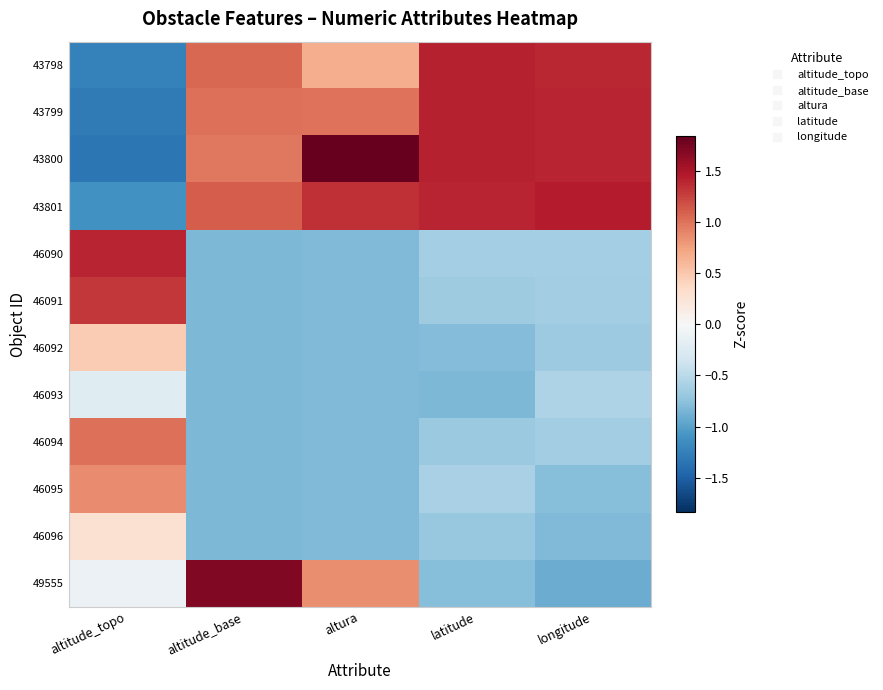

Reading left to right, list all the values displayed in this chart.

43798: altitude_topo=-1.2	altitude_base=1.1	altura=0.7	latitude=1.4	longitude=1.4
43799: altitude_topo=-1.3	altitude_base=1.0	altura=1.0	latitude=1.4	longitude=1.4
43800: altitude_topo=-1.3	altitude_base=1.0	altura=1.8	latitude=1.4	longitude=1.4
43801: altitude_topo=-1.1	altitude_base=1.1	altura=1.3	latitude=1.4	longitude=1.4
46090: altitude_topo=1.4	altitude_base=-0.8	altura=-0.8	latitude=-0.6	longitude=-0.6
46091: altitude_topo=1.3	altitude_base=-0.8	altura=-0.8	latitude=-0.7	longitude=-0.6
46092: altitude_topo=0.5	altitude_base=-0.8	altura=-0.8	latitude=-0.8	longitude=-0.7
46093: altitude_topo=-0.2	altitude_base=-0.8	altura=-0.8	latitude=-0.8	longitude=-0.6
46094: altitude_topo=1.0	altitude_base=-0.8	altura=-0.8	latitude=-0.7	longitude=-0.6
46095: altitude_topo=0.9	altitude_base=-0.8	altura=-0.8	latitude=-0.6	longitude=-0.8
46096: altitude_topo=0.3	altitude_base=-0.8	altura=-0.8	latitude=-0.7	longitude=-0.8
49555: altitude_topo=-0.1	altitude_base=1.7	altura=0.9	latitude=-0.8	longitude=-0.9